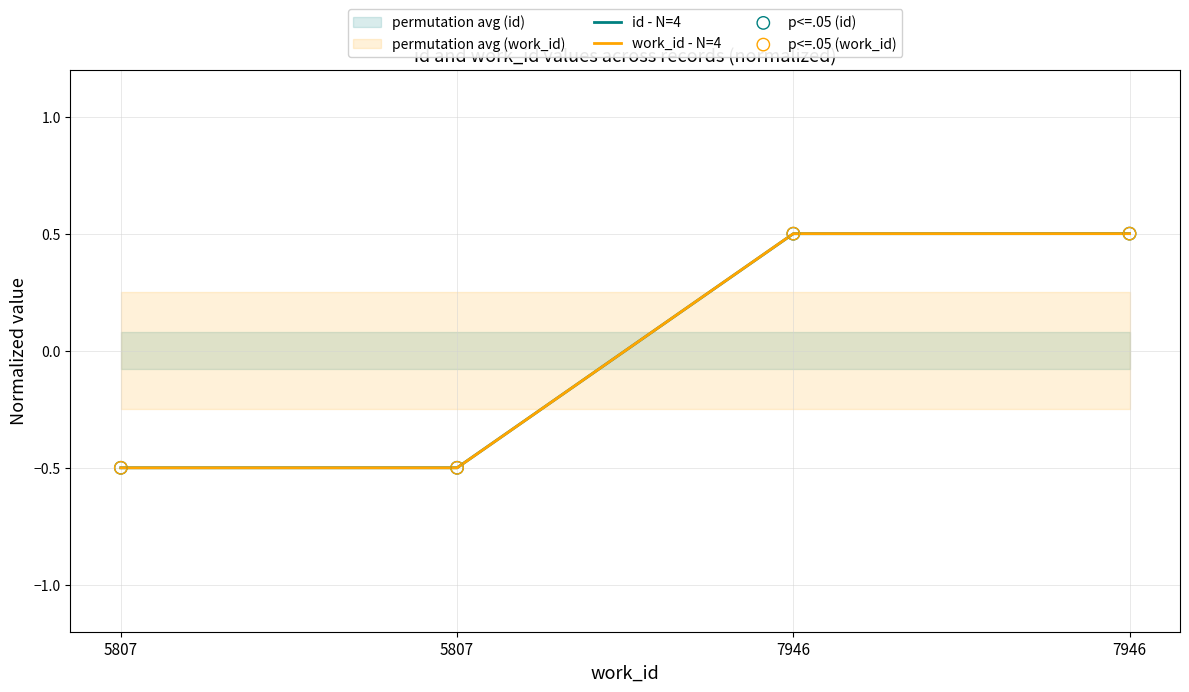

Is the value of p<=.05 (id) at 7946 greater than the value of id - N=4 at 7946?

No